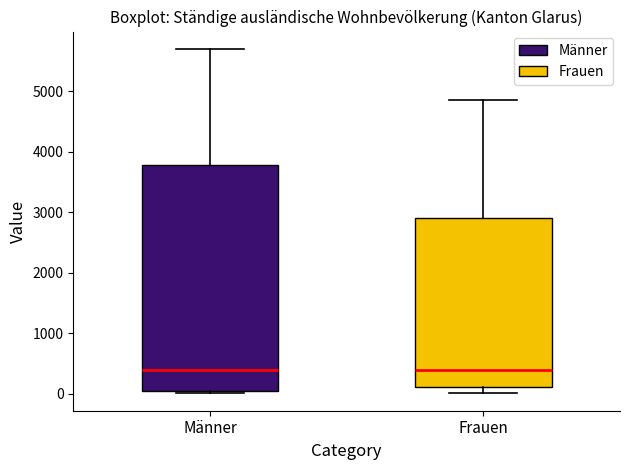

Reading left to right, transcribe this box plot: for each box, give where its median line is, the range the box spans, and where its two whiskers end, as read against the y-axis. The values are not printed on the chart, so give them approximately, as read against the axis.

Männer: median 400, box 0 to 3800, whiskers 0 (just below the box's lower edge) to 5700
Frauen: median 400, box 100 to 2900, whiskers 0 to 4900